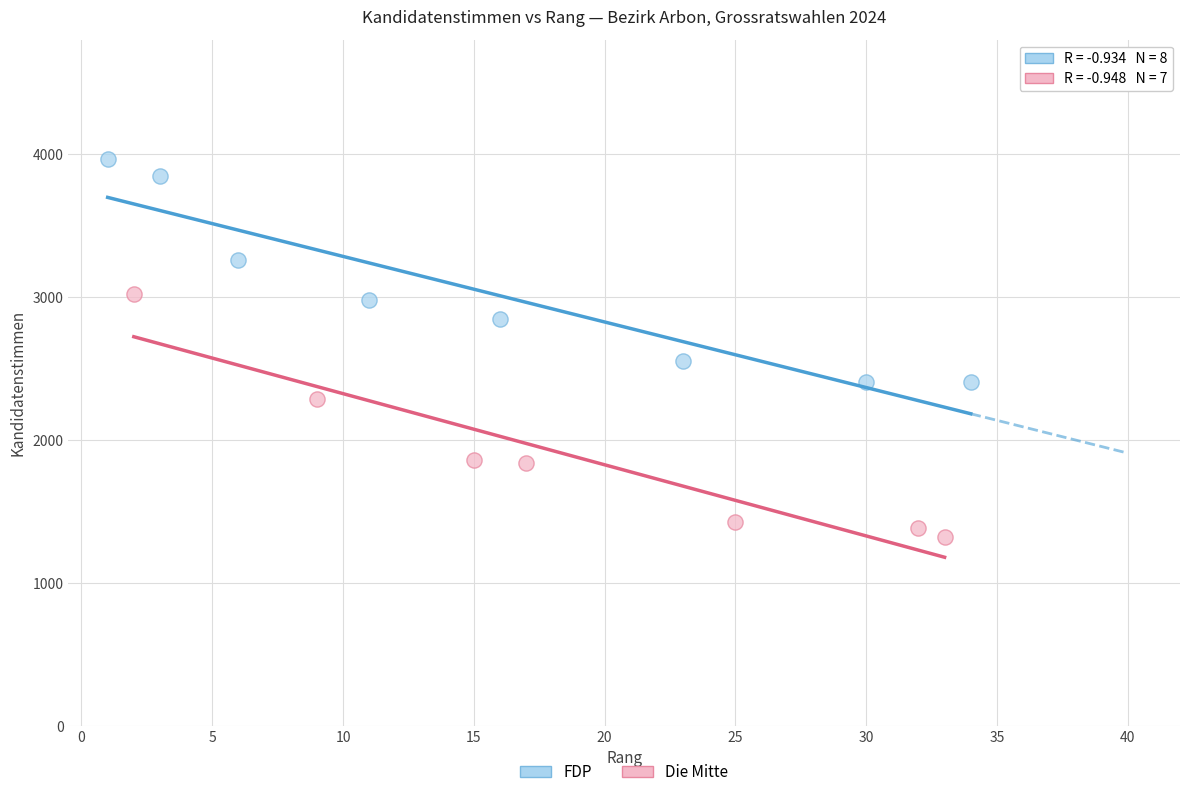

Which series has the largest Y range (max minus min)?

Die Mitte